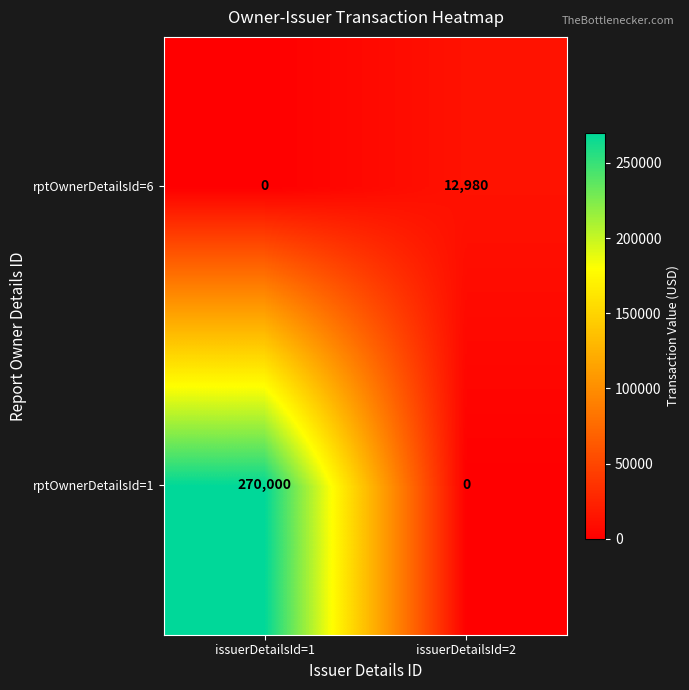

What is the average value of the rptOwnerDetailsId=1 series?

135000